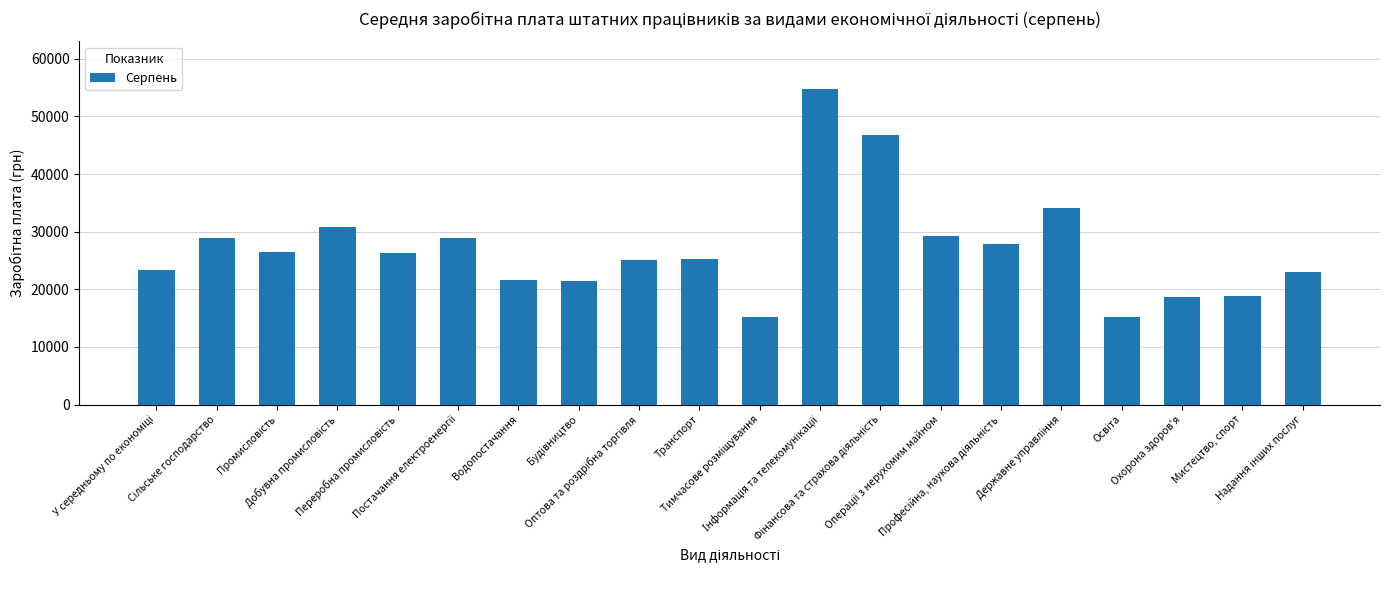

What is the difference between the maximum and minimum values?

39675